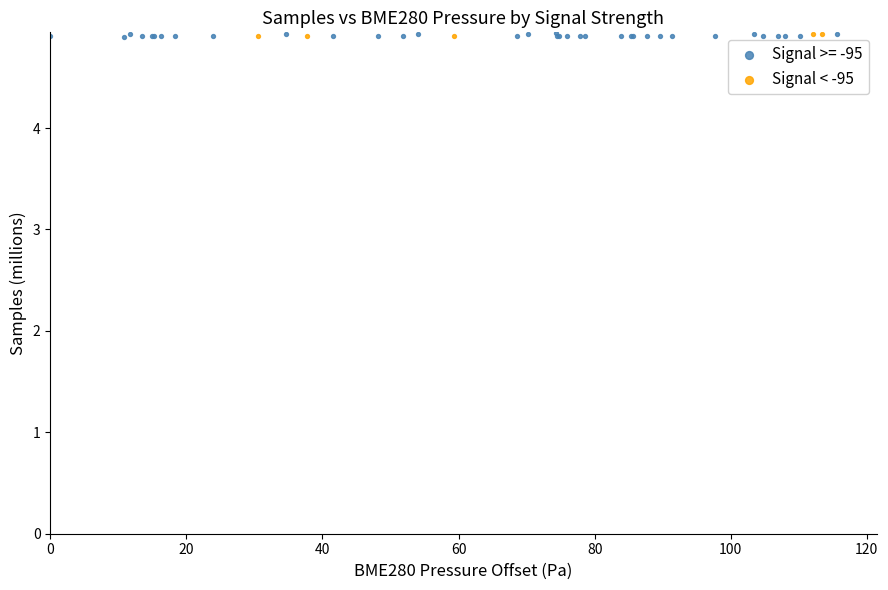

Which series has the widest spread of Y values?

Signal >= -95